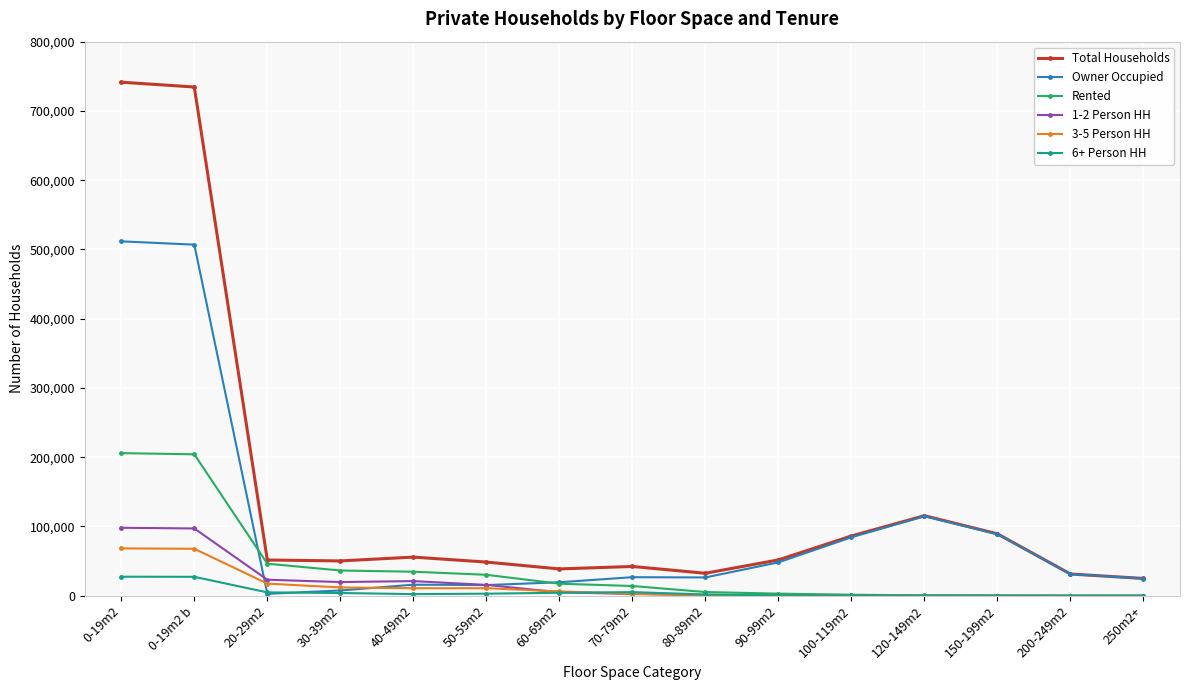

What is the spread (max minus min) of values at 250m2+?

24950